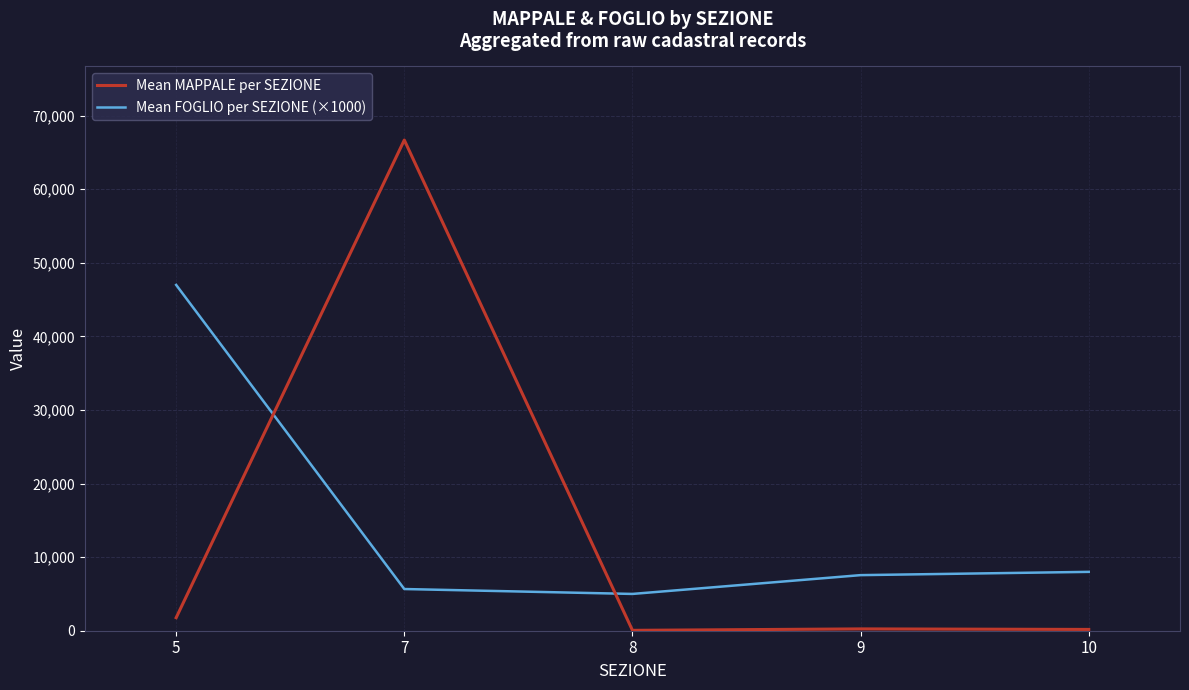

Between 7 and 9, which series saw the biggest shift?

Mean MAPPALE per SEZIONE